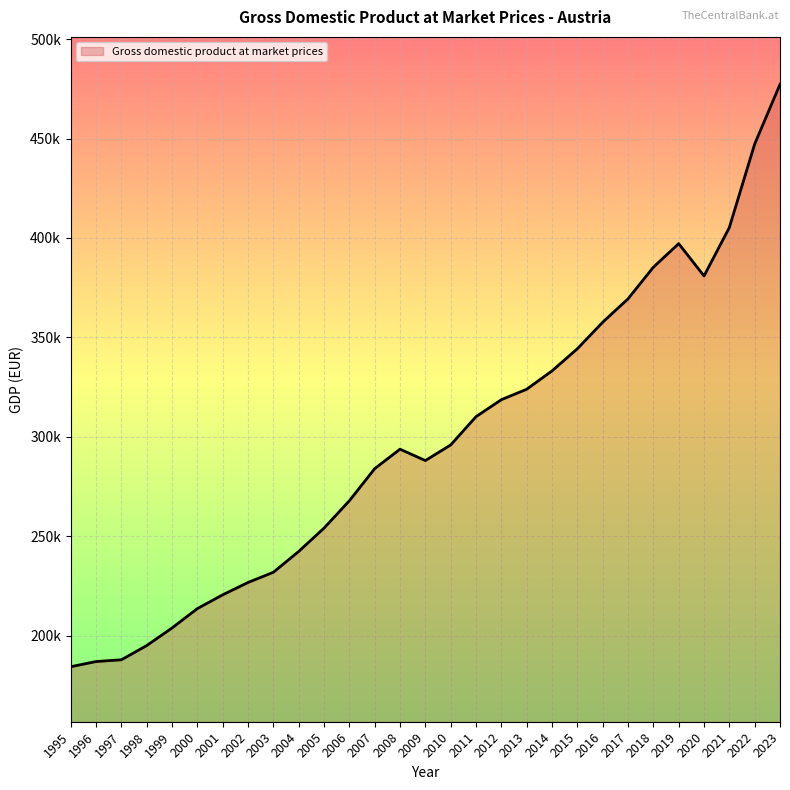

Rank the categories by value from highest to lowest.

2023, 2022, 2021, 2019, 2018, 2020, 2017, 2016, 2015, 2014, 2013, 2012, 2011, 2010, 2008, 2009, 2007, 2006, 2005, 2004, 2003, 2002, 2001, 2000, 1999, 1998, 1997, 1996, 1995